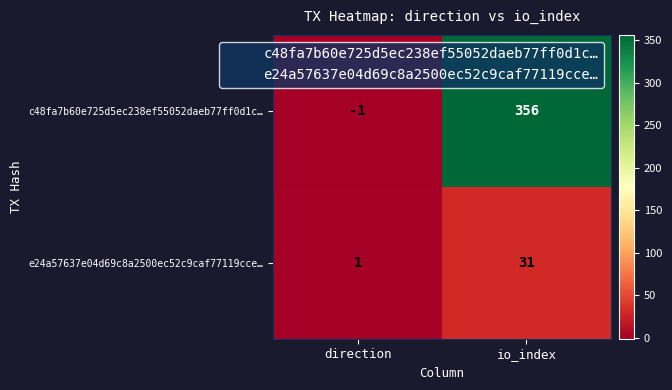

Which series changed the most between direction and io_index?

c48fa7b60e725d5ec238ef55052daeb77ff0d1c…